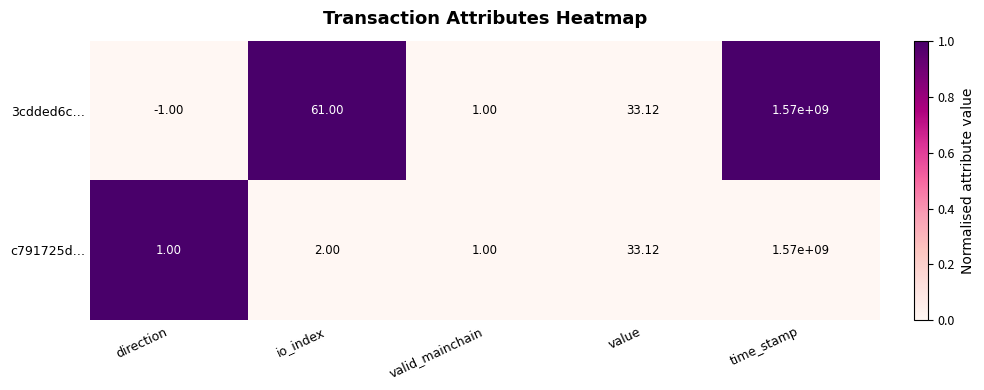

What is the total value across all series at direction?

0.0